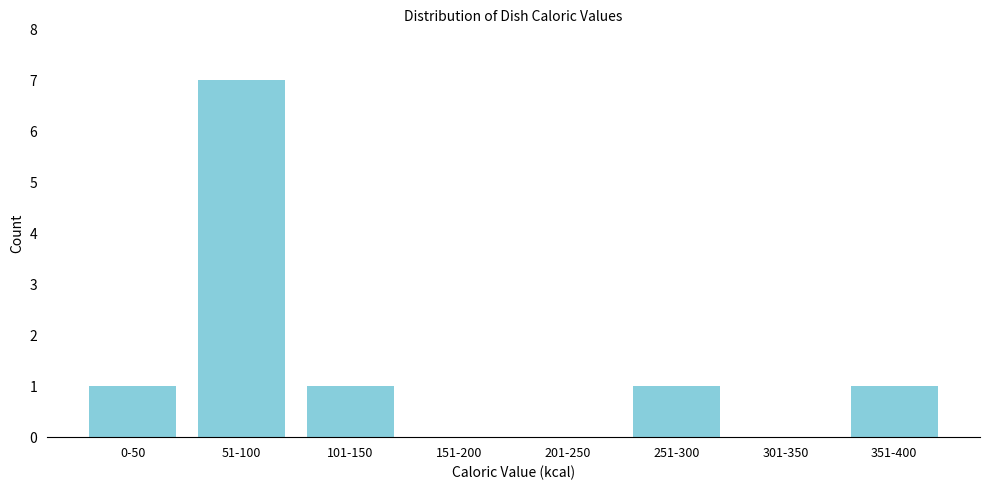

Reading left to right, list all the values displayed in this chart.

0-50=1	51-100=7	101-150=1	151-200=0	201-250=0	251-300=1	301-350=0	351-400=1